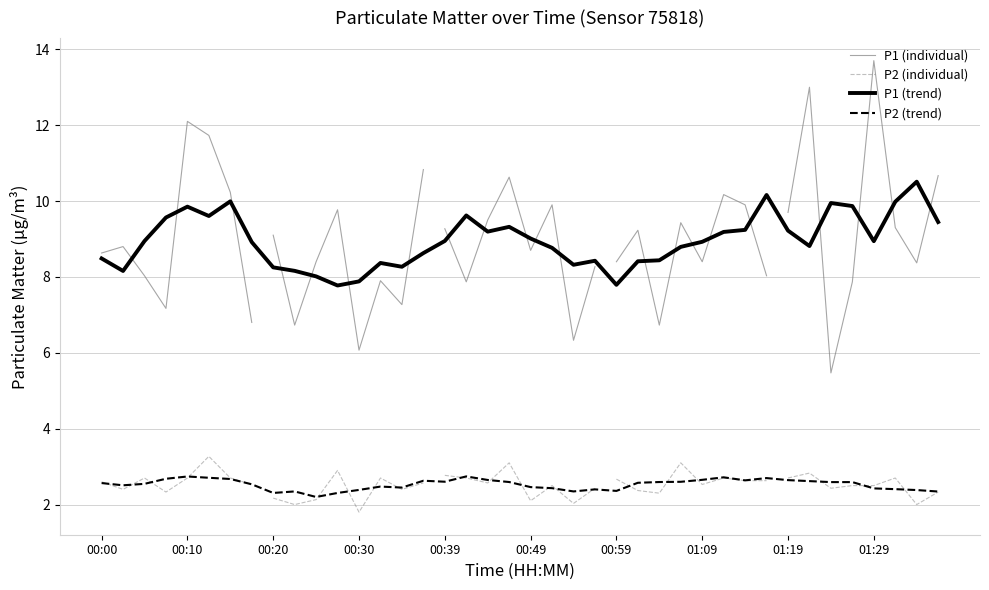

Which has a higher value, 00:44 or 00:54?

00:44